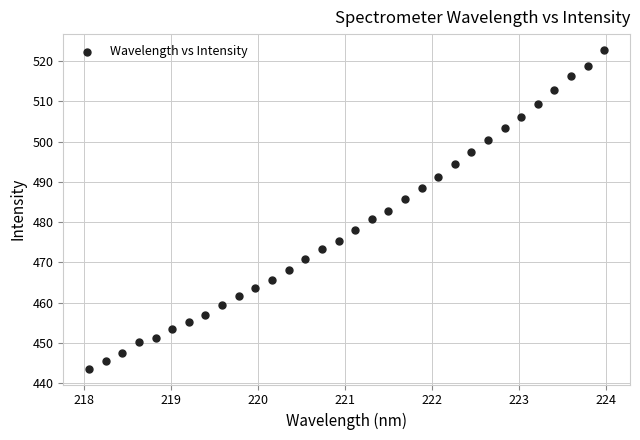

What is the range of X values (max minus min)?

5.9